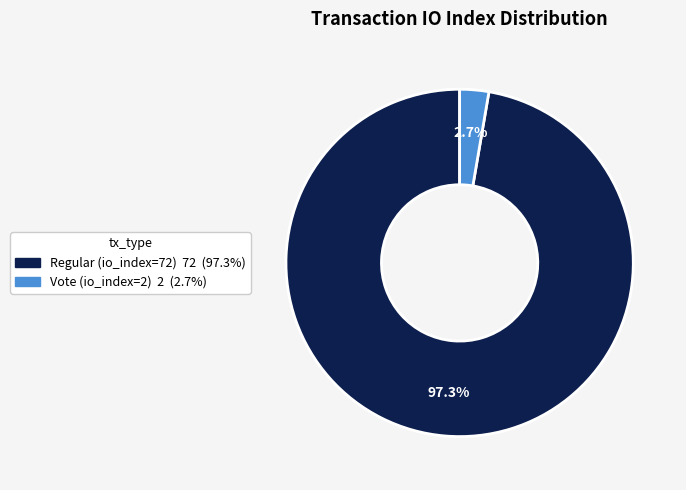

Rank the categories by value from lowest to highest.

Vote (io_index=2), Regular (io_index=72)